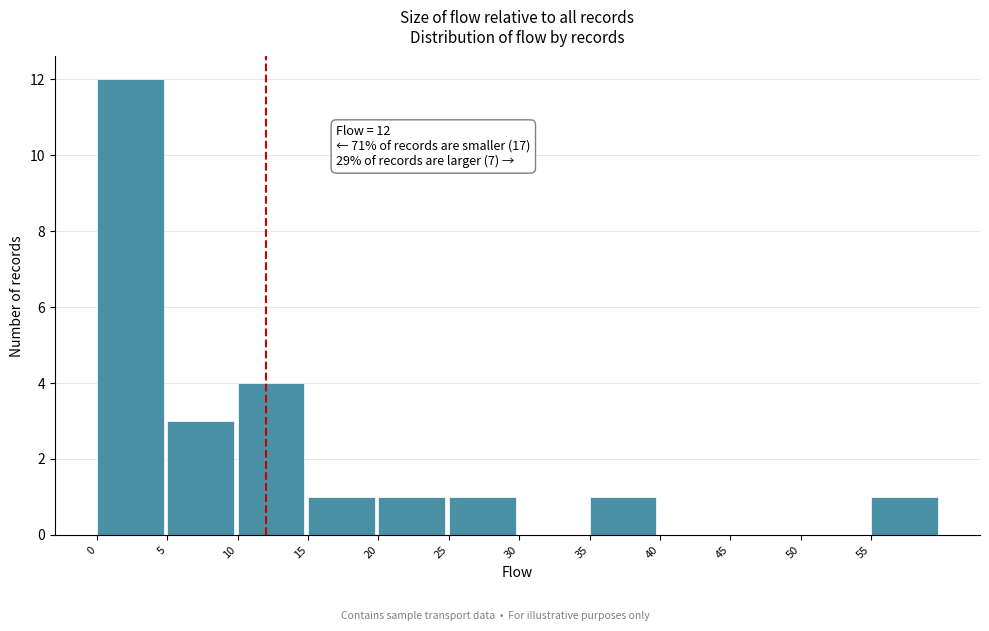

Which range on the x-axis has the tallest bar?

0 to 5